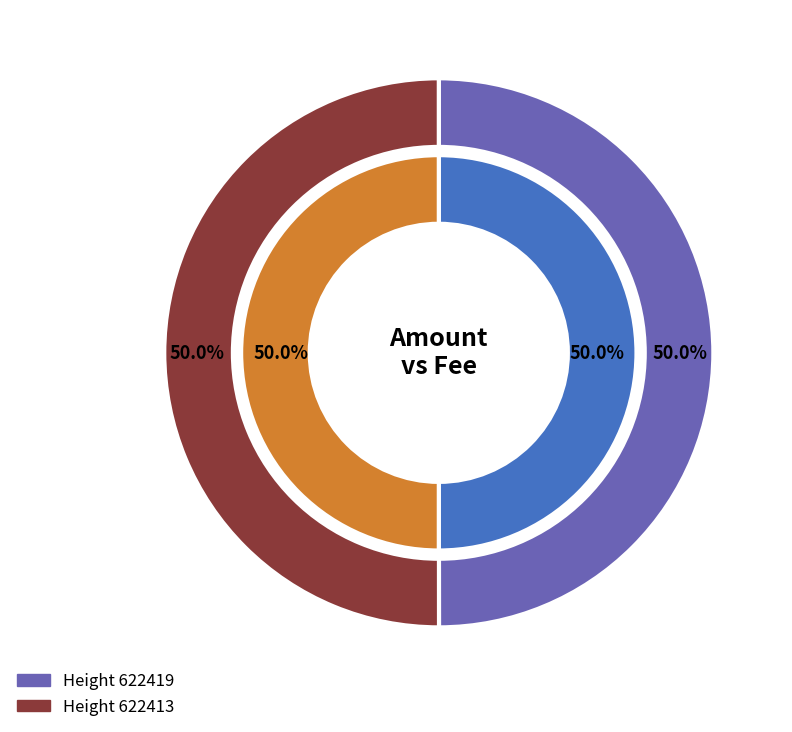

Which category has the biggest portion of the pie?

622413